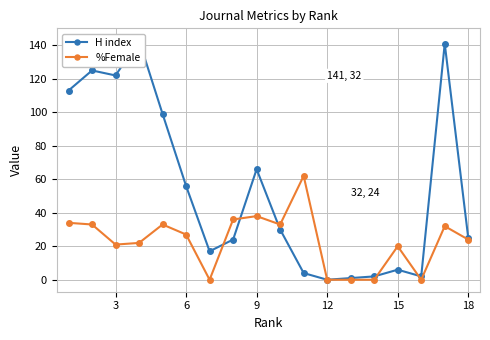

Is this an area chart (filled region under the line)?

No